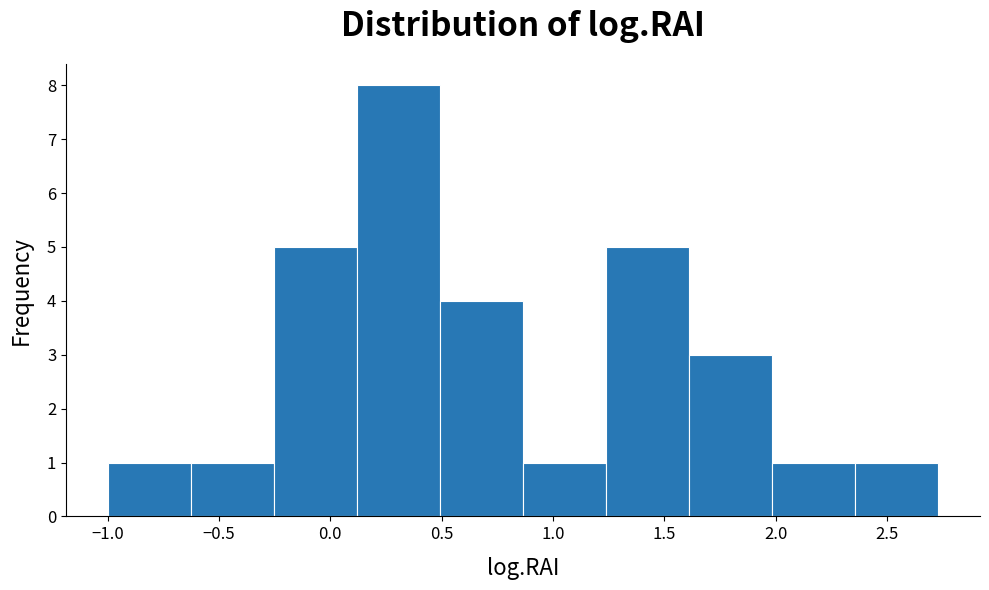

Reading left to right, transcribe this chart: for each bar, give the range it covers on the x-axis and its height. Neither the bar edges nor the heights are printed on the chart, so give them approximately, as read against the axes.

-1.00 to -0.65: 1
-0.65 to -0.25: 1
-0.25 to 0.10: 5
0.10 to 0.50: 8
0.50 to 0.85: 4
0.85 to 1.25: 1
1.25 to 1.60: 5
1.60 to 2.00: 3
2.00 to 2.35: 1
2.35 to 2.75: 1